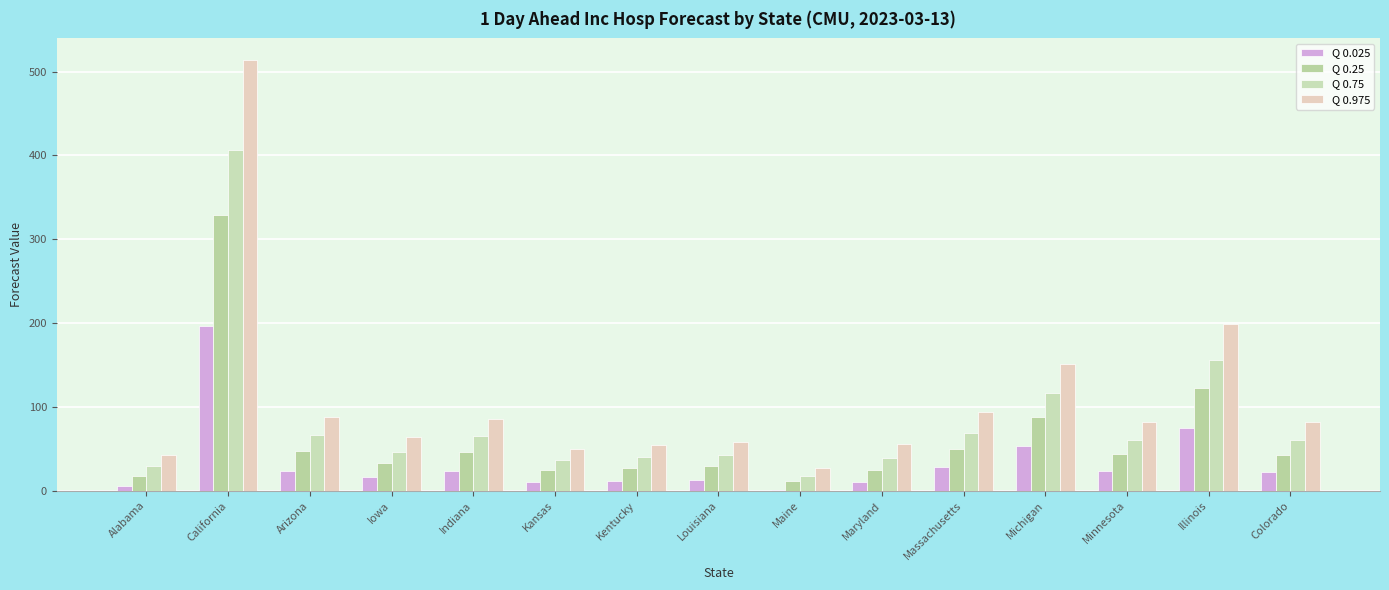

What is the difference between the maximum and minimum values in the Q 0.025 series?

196